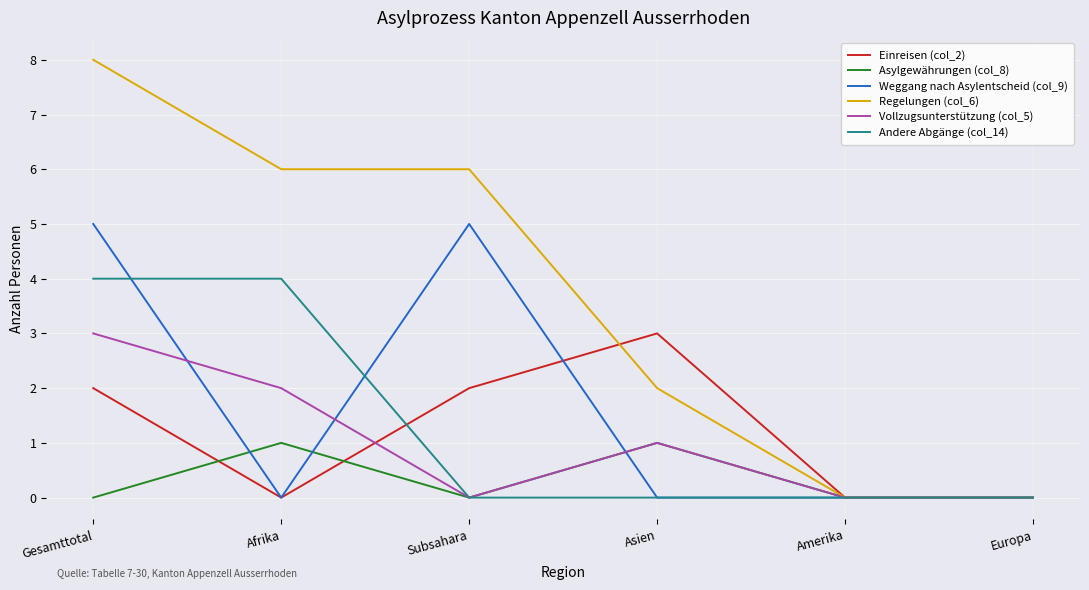

How many values in the Vollzugsunterstützung (col_5) series are below 1?

3